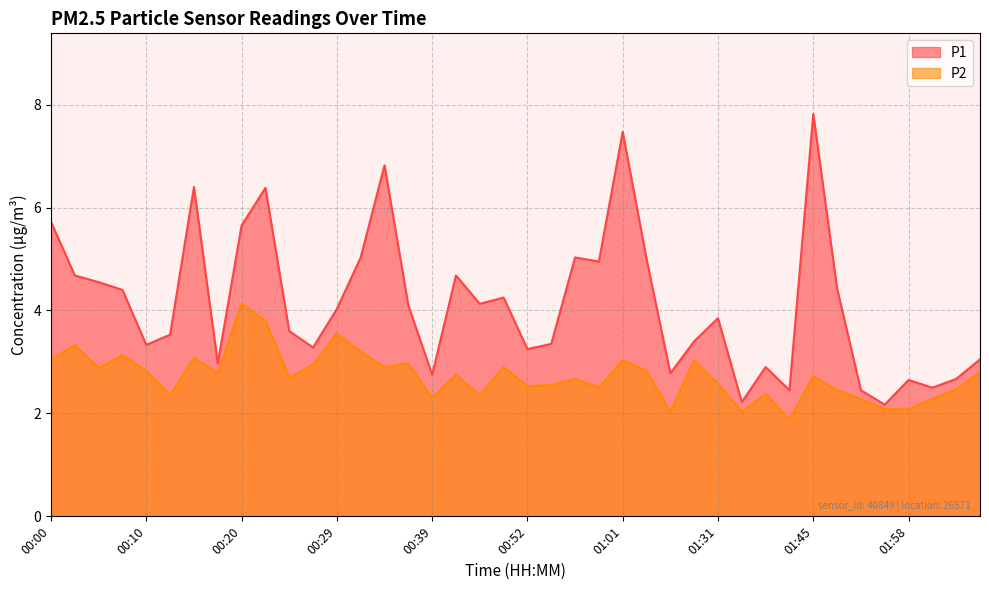

The P1 series shows 3.5 at 00:12. True or false?

True